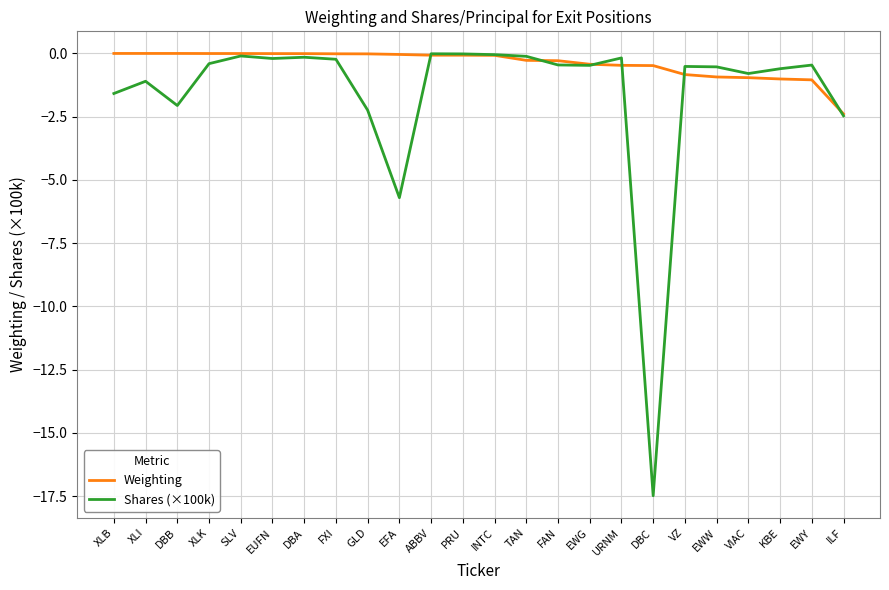

Rank the series by their average value, from highest to lowest.

Weighting, Shares (×100k)